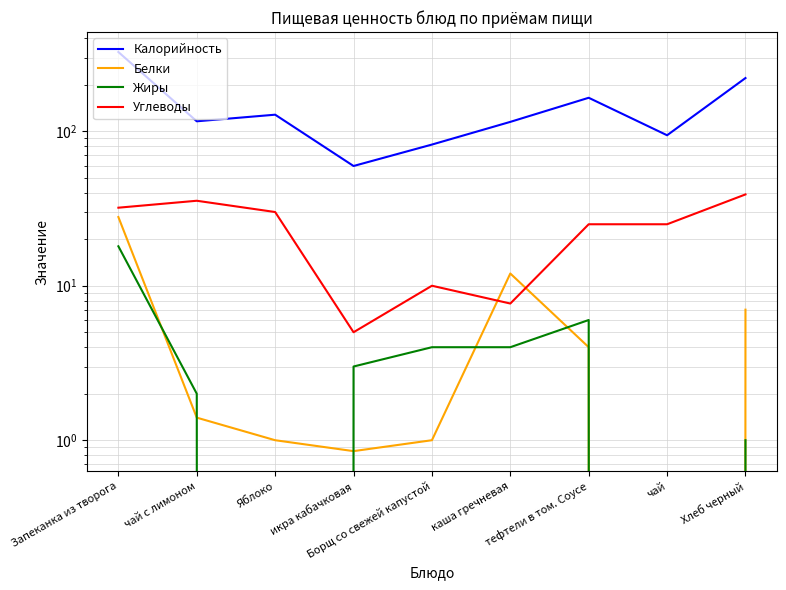

At how many categories does at least one series exceed 125?

4